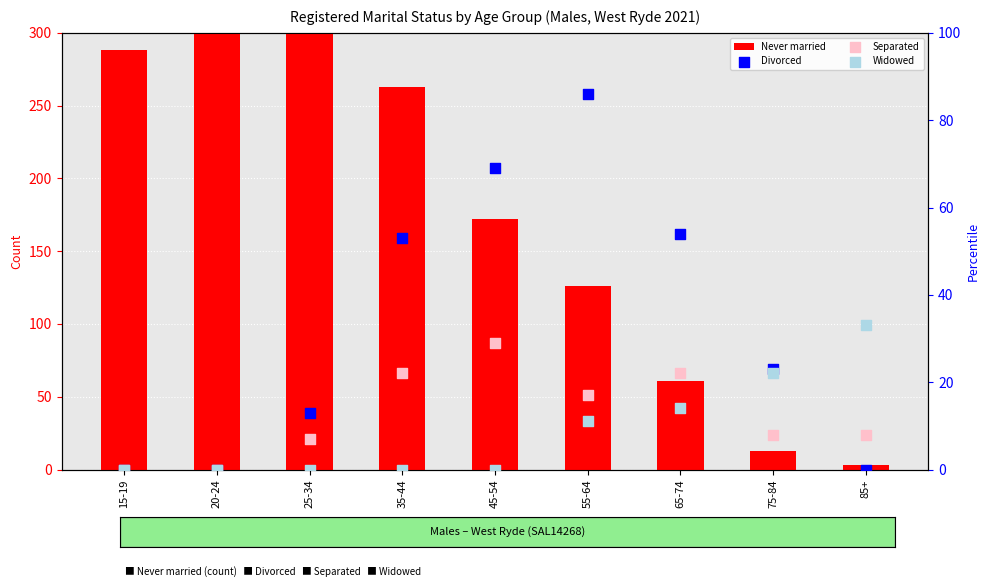

What is the total value across all series at 15-19?

288